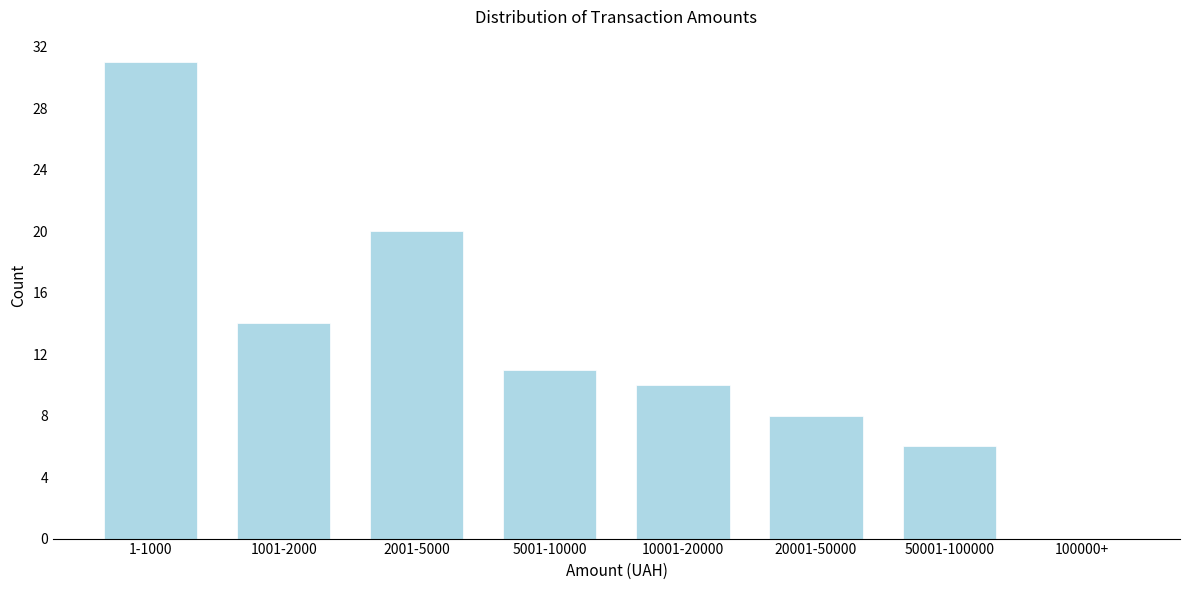

Reading left to right, transcribe all the data shown in this chart.

1-1000=31	1001-2000=14	2001-5000=20	5001-10000=11	10001-20000=10	20001-50000=8	50001-100000=6	100000+=0